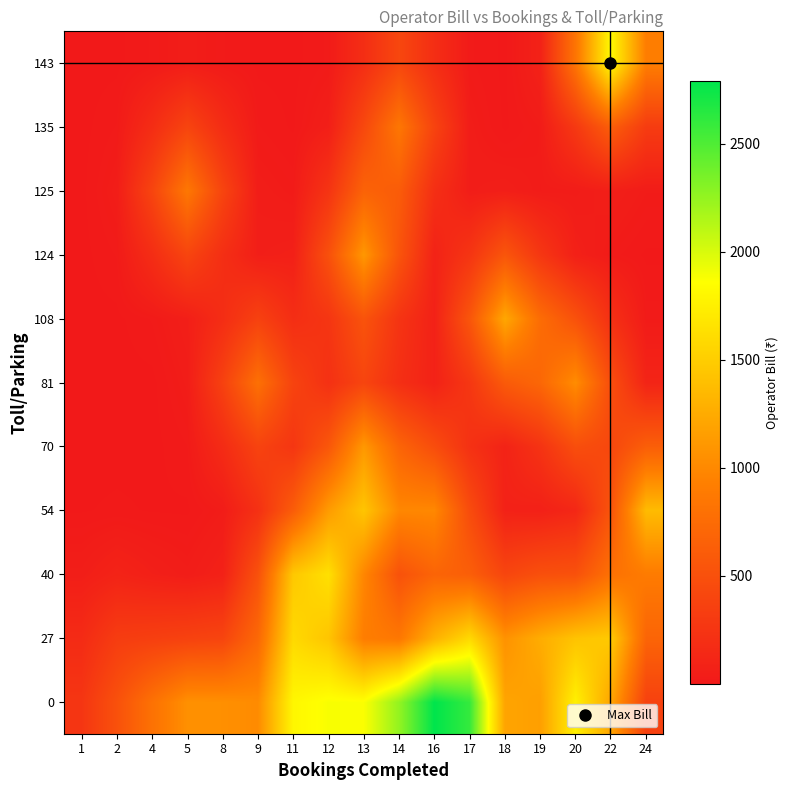

Reading left to right, transcribe all the data shown in this chart.

0: 1=261.1	2=508.0	4=806.1	5=1056.4	8=1051.1	9=1017.9	11=1800.3	12=1882.5	13=1872.8	14=2251.3	16=2789.2	17=2592.6	18=1200.5	19=1163.5	20=1755.3	22=1205.5	24=363.1
27: 1=164.2	2=323.1	4=345.3	5=370.8	8=396.3	9=723.4	11=1587.6	12=1439.1	13=911.5	14=858.3	16=1296.3	17=1585.8	18=1069.7	19=1260.4	20=1426.8	22=1474.4	24=687.9
40: 1=47.7	2=94.8	4=61.0	5=36.8	8=75.4	9=509.9	11=1459.6	12=1636.5	13=981.3	14=517.5	16=686.0	17=634.5	18=405.3	19=496.3	20=512.2	22=803.8	24=894.0
54: 1=4.1	2=8.1	4=4.1	5=2.8	8=32.3	9=214.8	11=615.2	12=1138.0	13=1439.3	14=987.7	16=994.6	17=462.2	18=78.9	19=68.3	20=129.6	22=536.8	24=1368.5
70: 1=0.1	2=0.2	4=0.4	5=16.0	8=167.7	9=380.4	11=264.1	12=564.9	13=1115.2	14=688.4	16=473.4	17=220.1	18=92.2	19=236.1	20=481.3	22=422.5	24=634.5
81: 1=0.0	2=0.0	4=1.0	5=35.6	8=363.6	9=794.0	11=381.6	12=216.9	13=398.0	14=200.0	16=82.2	17=271.5	18=595.5	19=710.9	20=1029.0	22=480.0	24=103.8
108: 1=0.0	2=1.7	4=17.6	5=53.7	8=183.6	9=365.3	11=189.6	12=258.6	13=530.7	14=244.8	16=77.2	17=550.9	18=1220.8	19=759.9	20=512.0	22=211.7	24=21.8
124: 1=0.3	2=17.3	4=180.2	5=395.0	8=196.1	9=53.1	11=64.3	12=503.0	13=1108.5	14=536.8	16=88.8	17=254.3	18=551.6	19=271.9	20=68.7	22=21.8	24=2.5
125: 1=0.8	2=37.8	4=393.4	5=859.4	8=393.7	9=38.9	11=23.4	12=245.4	13=673.5	14=608.7	16=198.2	17=41.3	18=53.2	19=27.0	20=28.8	22=56.5	24=28.1
135: 1=0.3	2=17.3	4=180.1	5=393.4	8=180.1	9=17.3	11=3.2	12=58.4	13=428.2	14=852.5	16=382.4	17=37.0	18=2.3	19=28.0	20=287.0	22=627.3	24=314.5
143: 1=0.0	2=1.7	4=17.6	5=38.5	8=17.6	9=1.7	11=0.4	12=18.7	13=191.6	14=416.8	16=190.7	17=18.3	18=2.0	19=80.0	20=833.7	22=1822.6	24=913.7